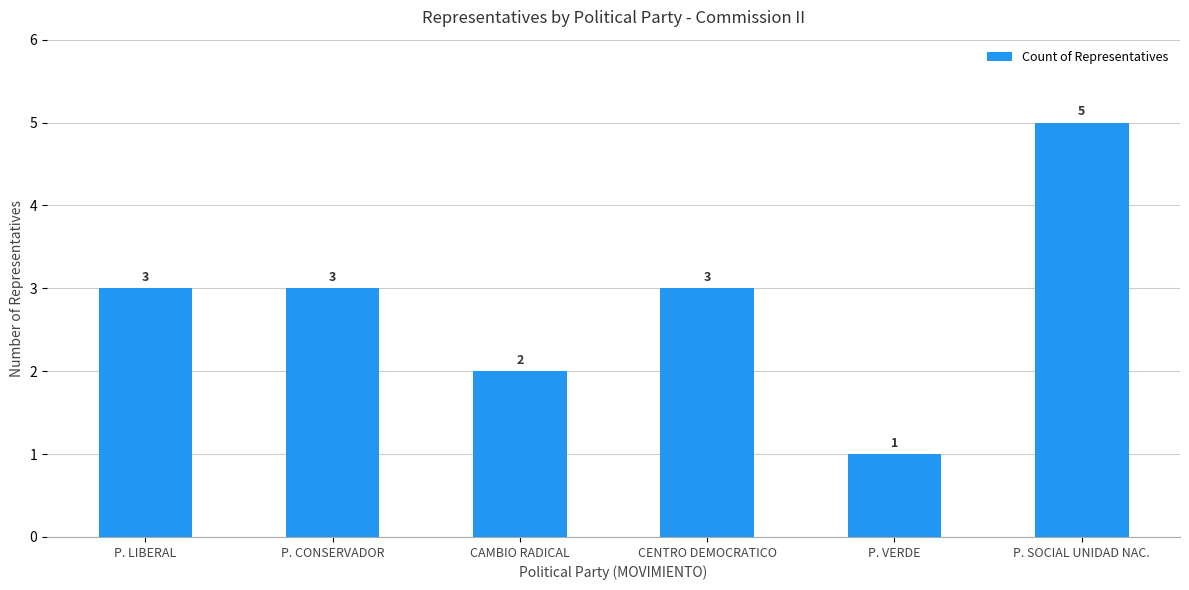

Approximately how many times larger is the value at P. LIBERAL compared to CENTRO DEMOCRATICO?

1.0